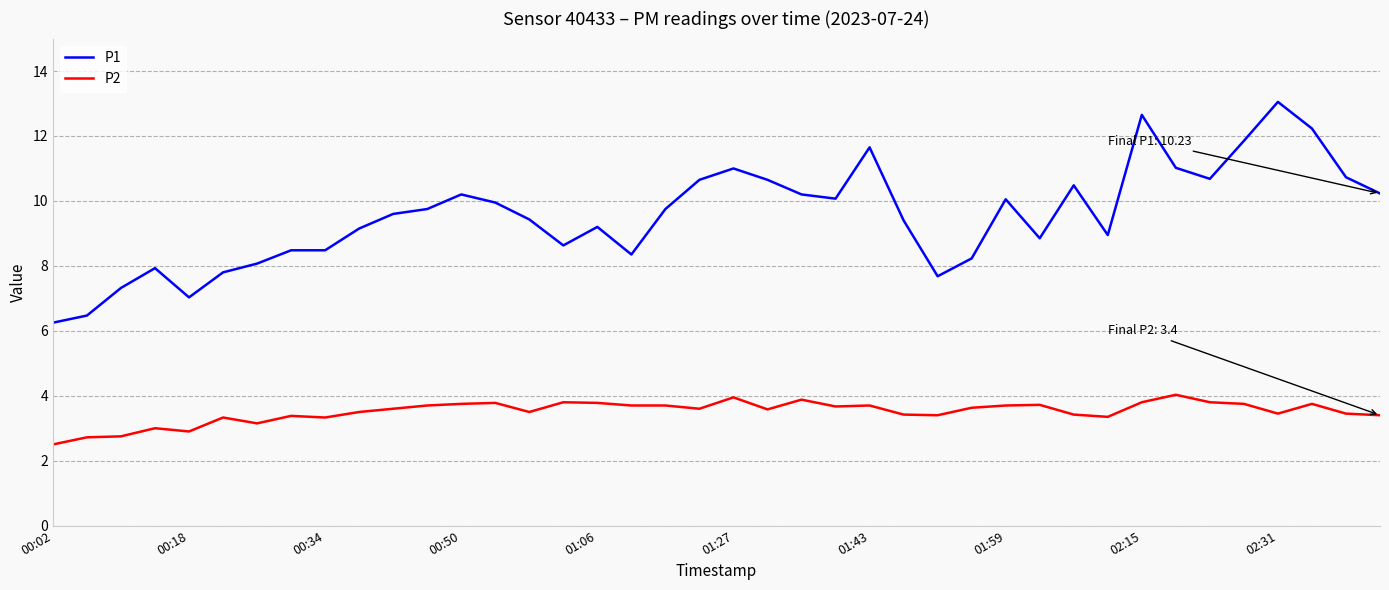

What are all the series names shown in the legend?

P1, P2